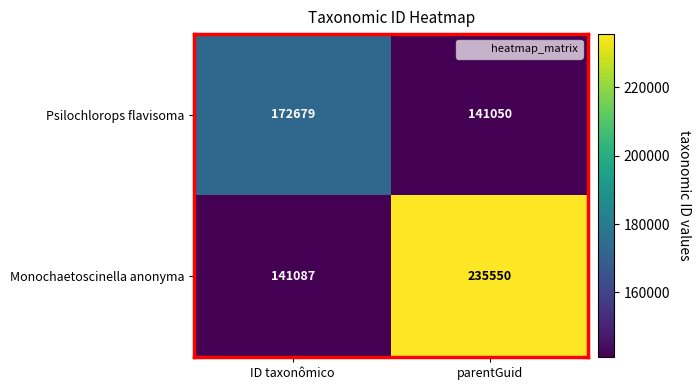

What is the sum of all Psilochlorops flavisoma values?

313729